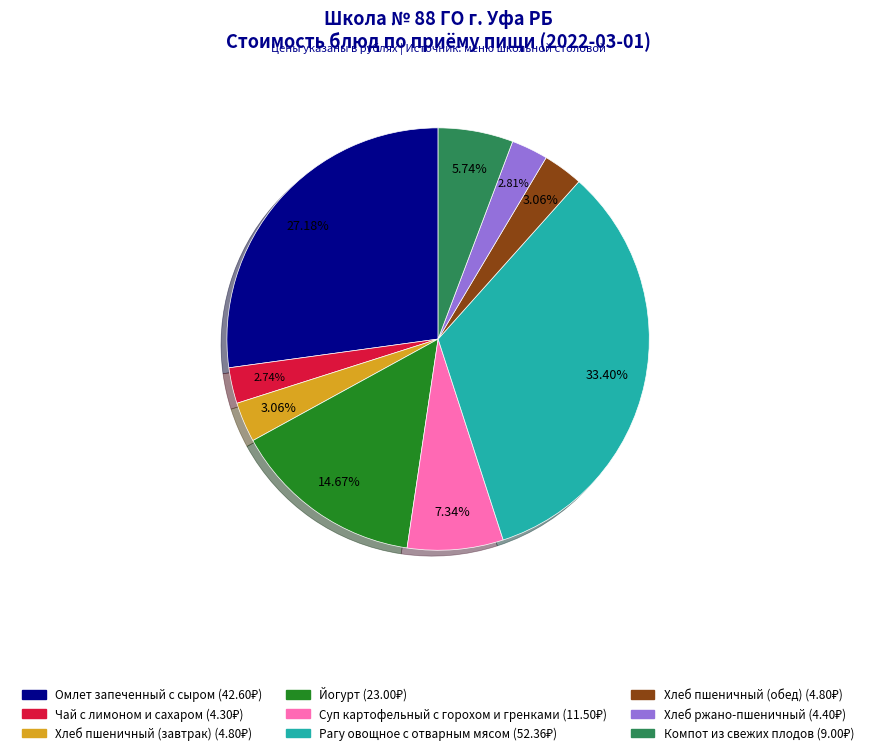

Is Йогурт the majority of the pie?

No